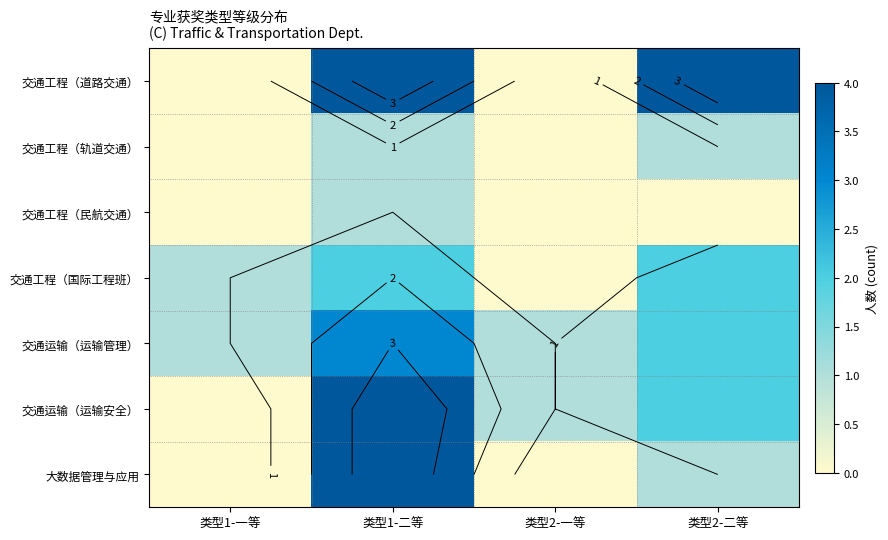

Which series has the widest spread of values?

交通工程（道路交通）